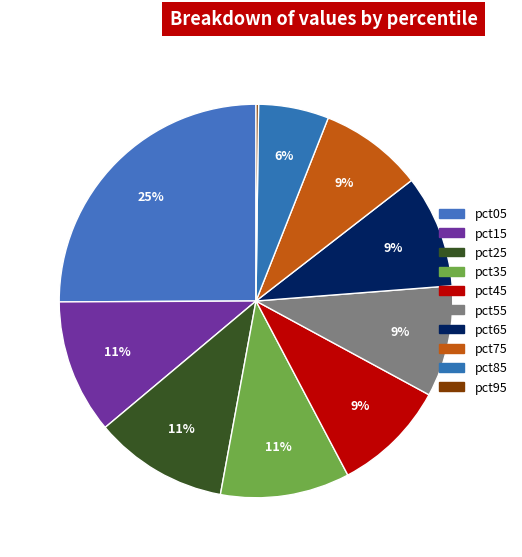

What is the largest slice in the pie chart?

pct05